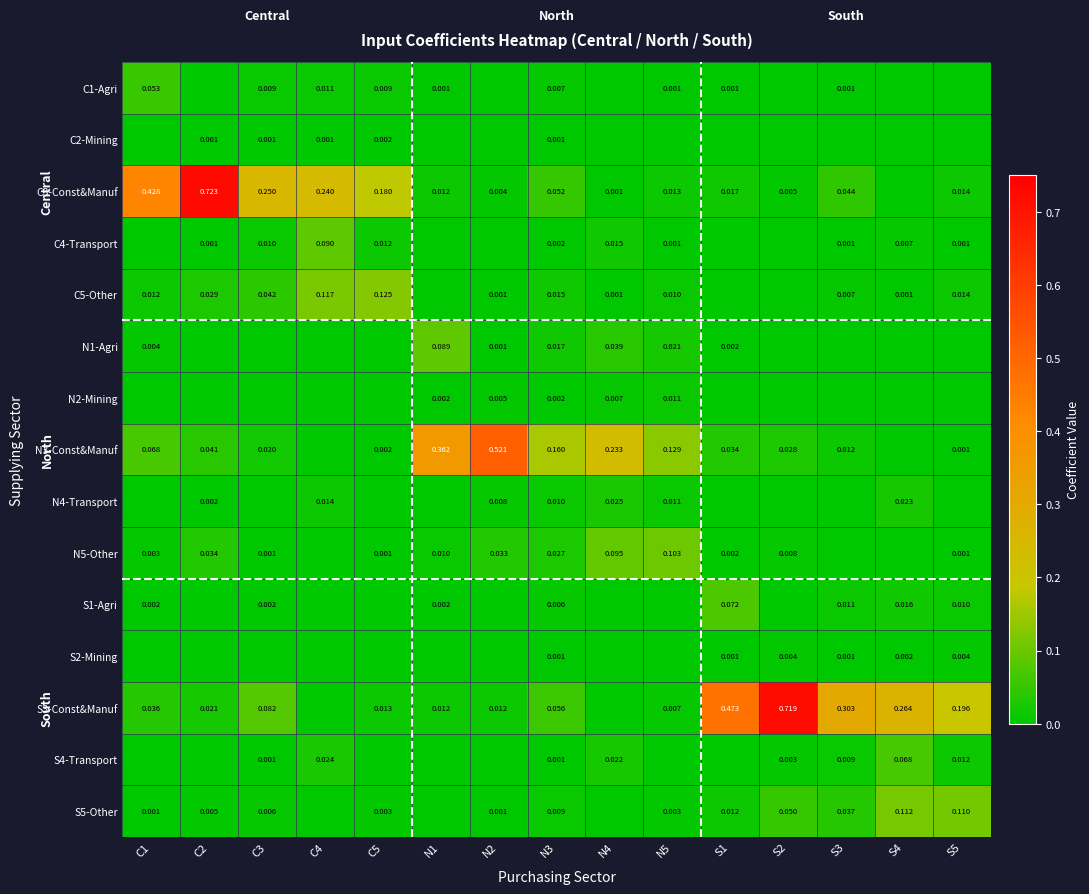

At which label is C2-Mining closest to 0?

C1